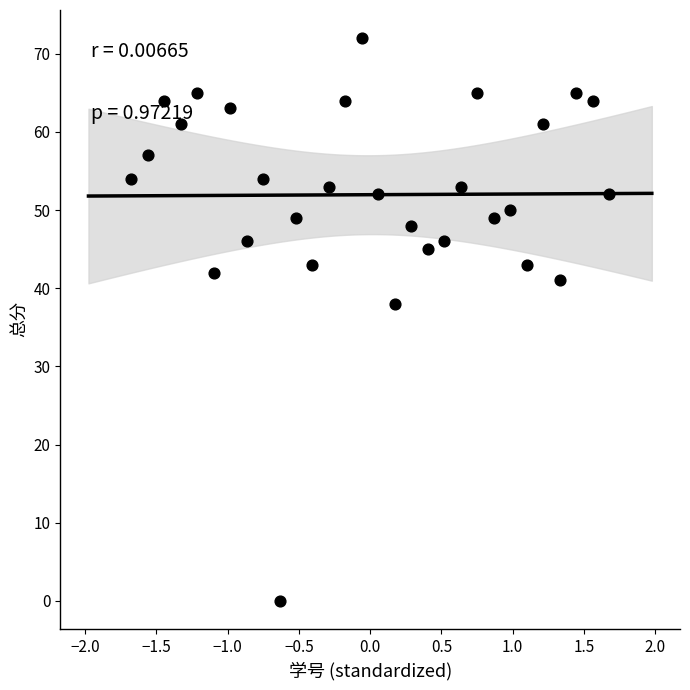

What Y value in the scatter plot is closest to 36?

38